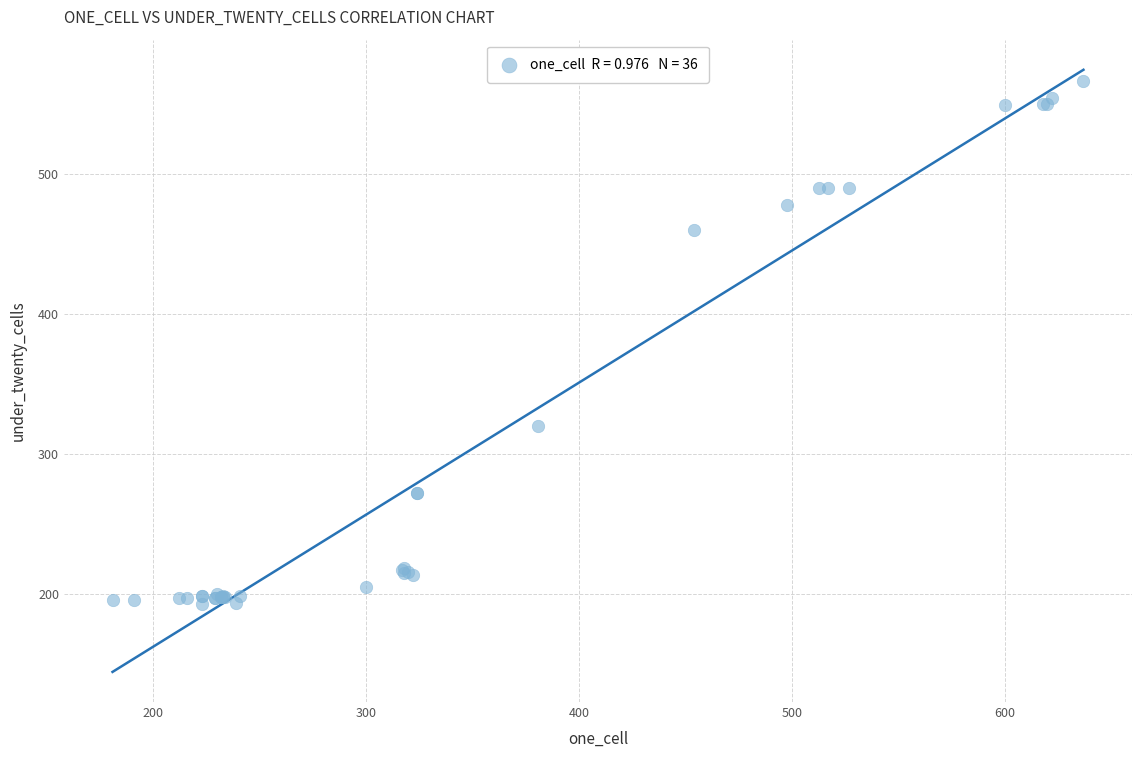

What Y value in the scatter plot is closest to 379?

320